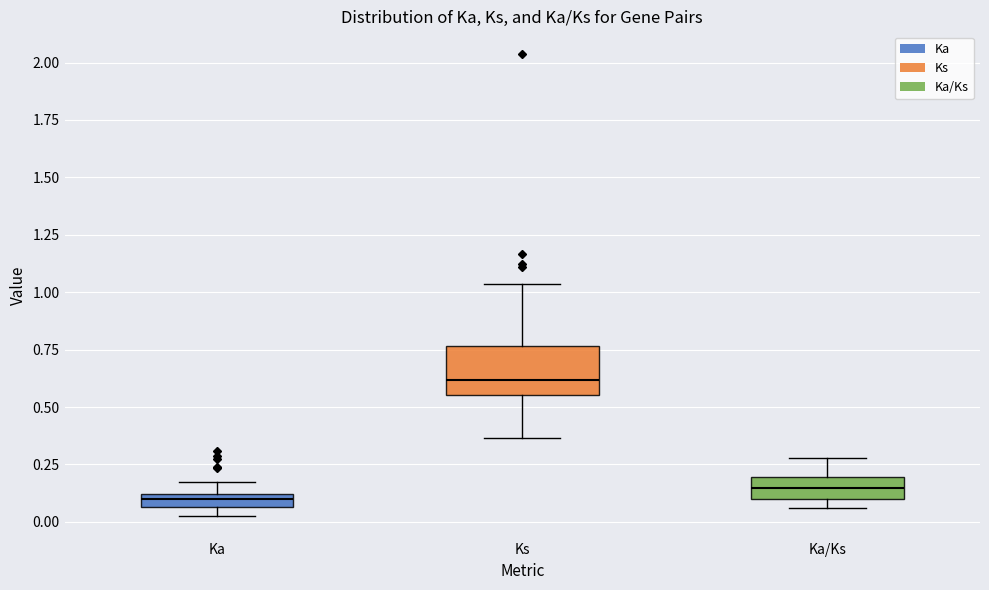

Comparing the boxes themselves (not the whiskers), which one is the tallest?

Ks